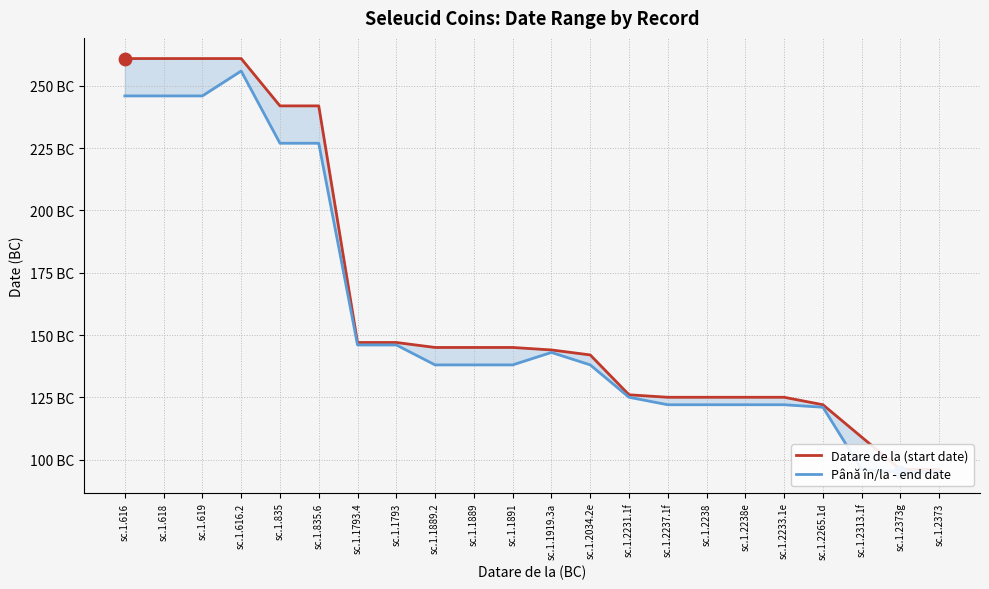

Which series has the largest total across all categories?

Până în/la - end date